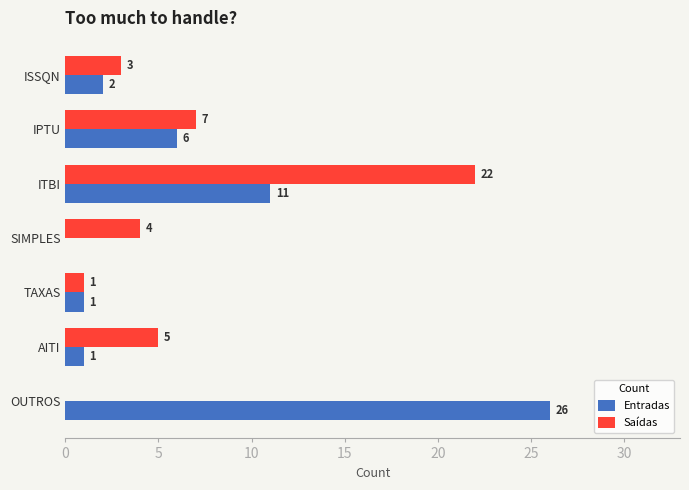

Where is Saídas nearest to the value 11?

IPTU